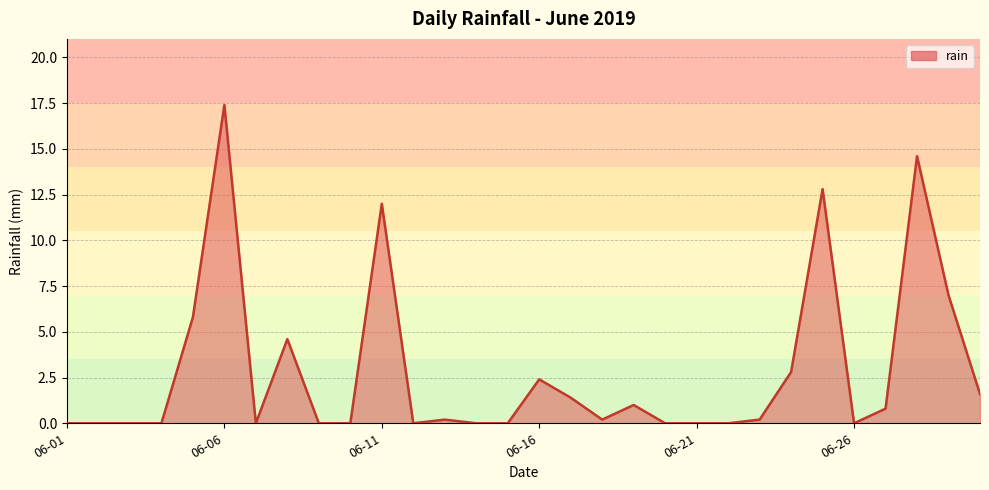

What is the maximum value shown in the chart?

17.4